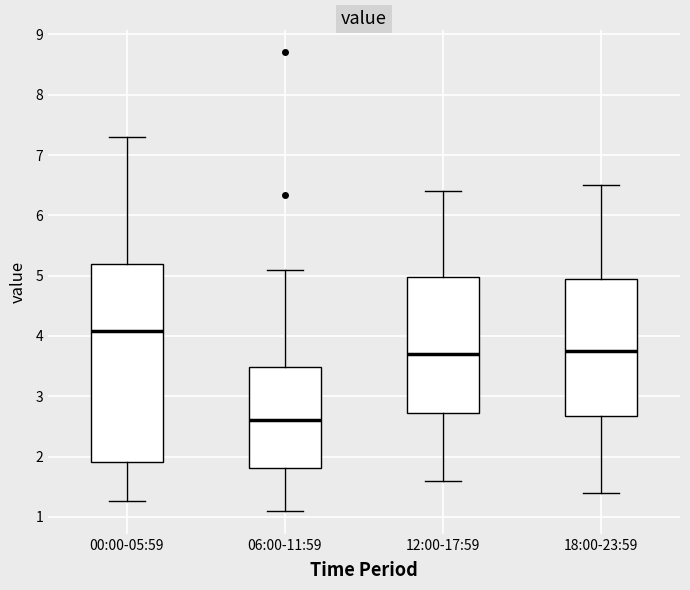

Which box is the tallest, from its lower edge to its upper edge?

00:00-05:59